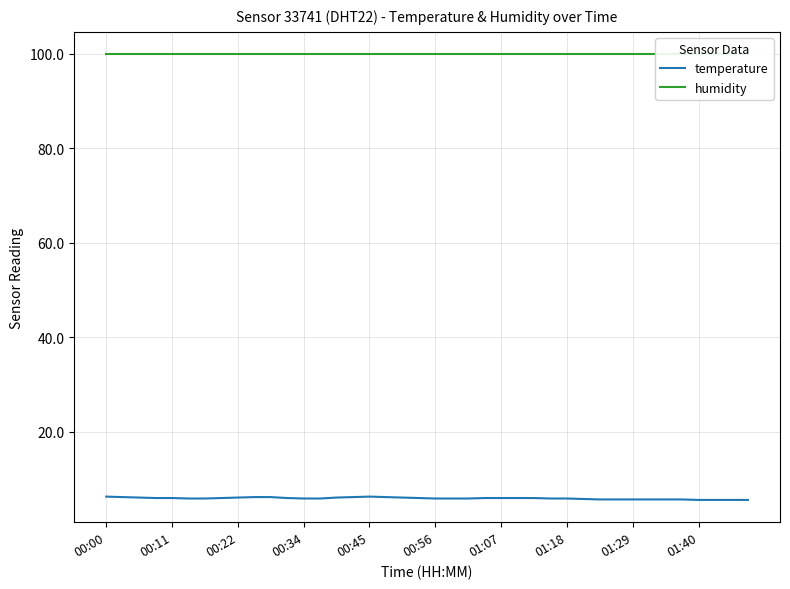

Reading right to left, extract all data points from this chart.

temperature: 5.6	5.6	5.6	5.6	5.7	5.7	5.7	5.7	5.7	5.7	5.8	5.9	5.9	6.0	6.0	6.0	6.0	5.9	5.9	5.9	6.0	6.1	6.2	6.3	6.2	6.1	5.9	5.9	6.0	6.2	6.2	6.1	6.0	5.9	5.9	6.0	6.0	6.1	6.2	6.3
humidity: 99.9	99.9	99.9	99.9	99.9	99.9	99.9	99.9	99.9	99.9	99.9	99.9	99.9	99.9	99.9	99.9	99.9	99.9	99.9	99.9	99.9	99.9	99.9	99.9	99.9	99.9	99.9	99.9	99.9	99.9	99.9	99.9	99.9	99.9	99.9	99.9	99.9	99.9	99.9	99.9